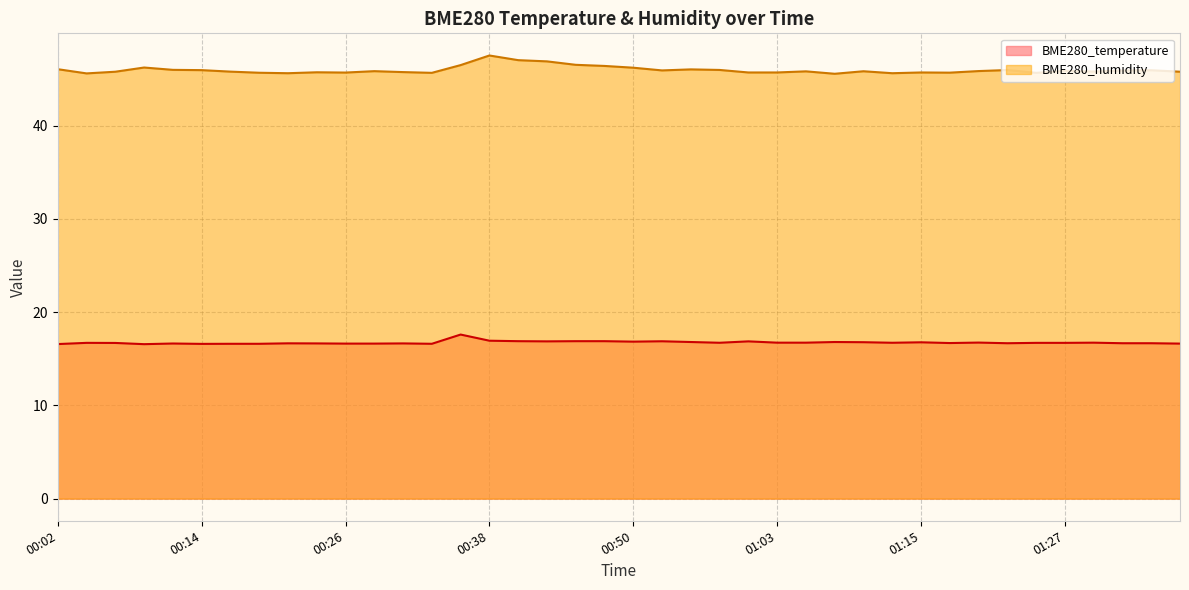

Between 00:48 and 01:25, which series saw the biggest shift?

BME280_humidity